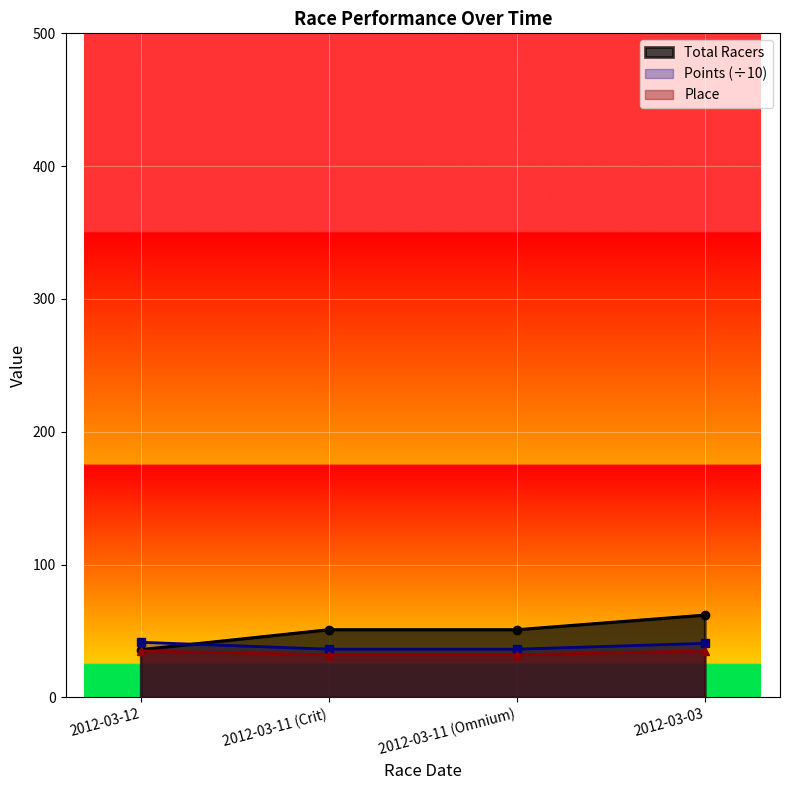

What is the value of the Points (÷10) point at the 3rd from the left?

36.3